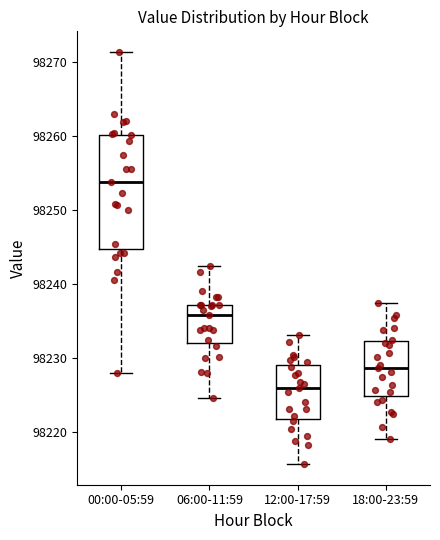

Reading left to right, read every box against the y-axis: the position of its median line, the range the box covers, and the ends of its whiskers. The values are not printed on the chart, so give them approximately, as read against the axis.

00:00-05:59: median 98254, box 98245 to 98260, whiskers 98228 to 98271
06:00-11:59: median 98236, box 98232 to 98237, whiskers 98225 to 98242
12:00-17:59: median 98226, box 98222 to 98229, whiskers 98216 to 98233
18:00-23:59: median 98229, box 98225 to 98232, whiskers 98219 to 98237